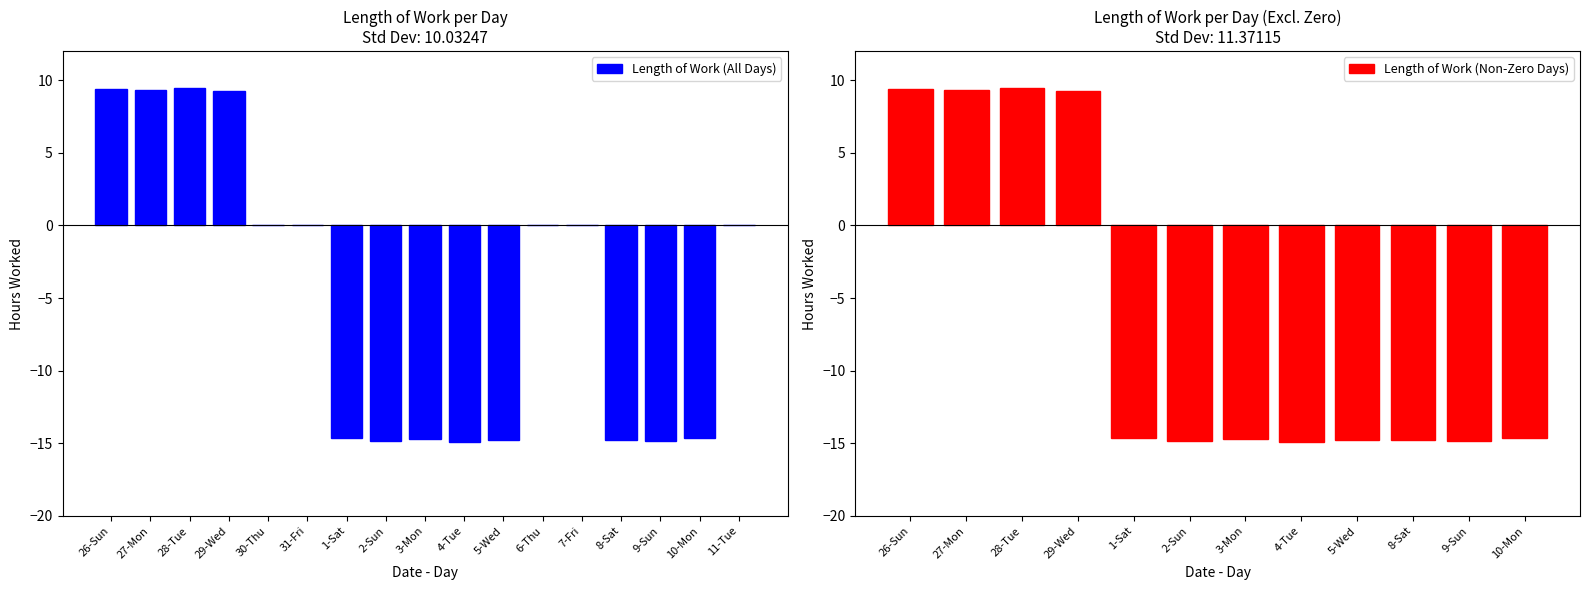

Between 6-Thu and 3-Mon, which is larger?

6-Thu